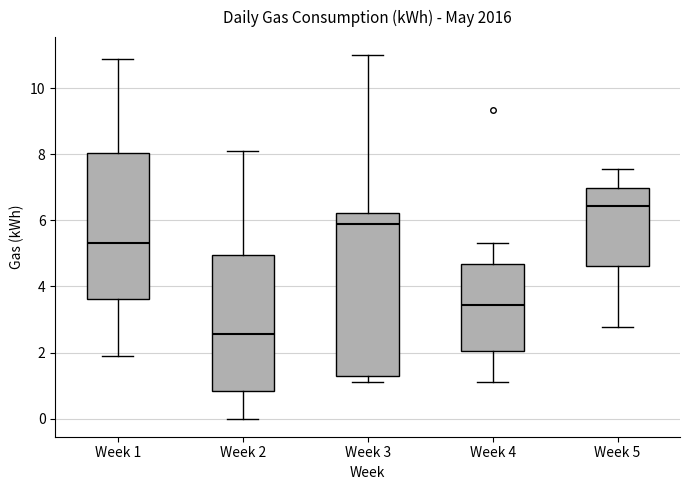

Where does the median line of the box for Week 2 sit on the y-axis? The values are not printed on the chart, so give them approximately, as read against the axis.

2.6